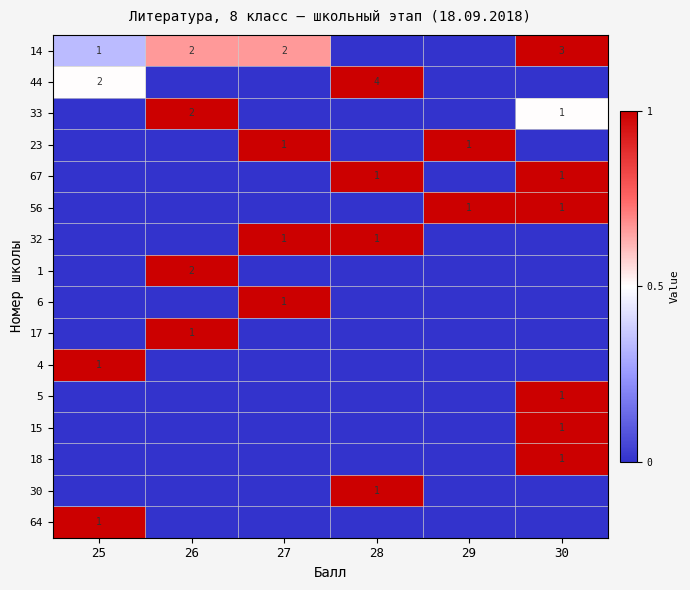

The 14 series shows 5 at 30. True or false?

False